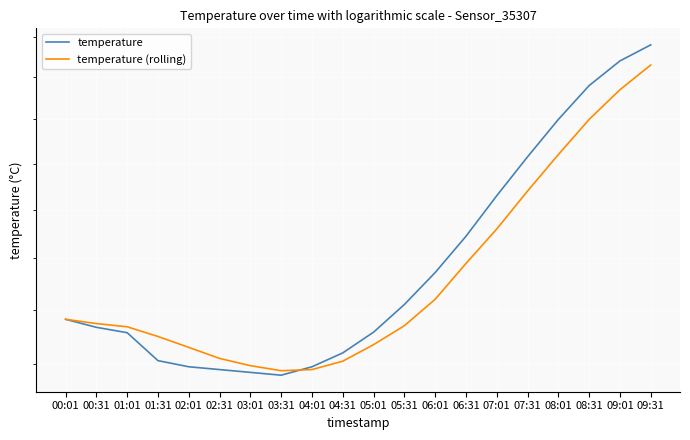

Which series has the widest spread of values?

temperature